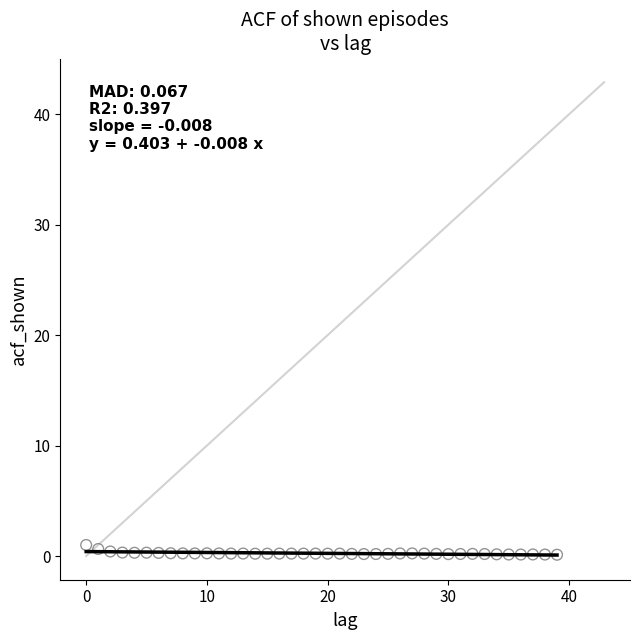

What is the range of Y values (max minus min)?

0.9